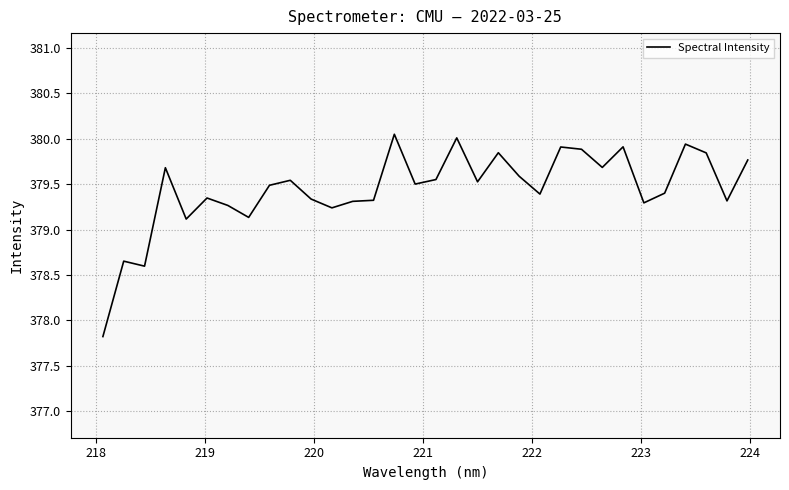

What is the difference between the maximum and minimum values?

2.2